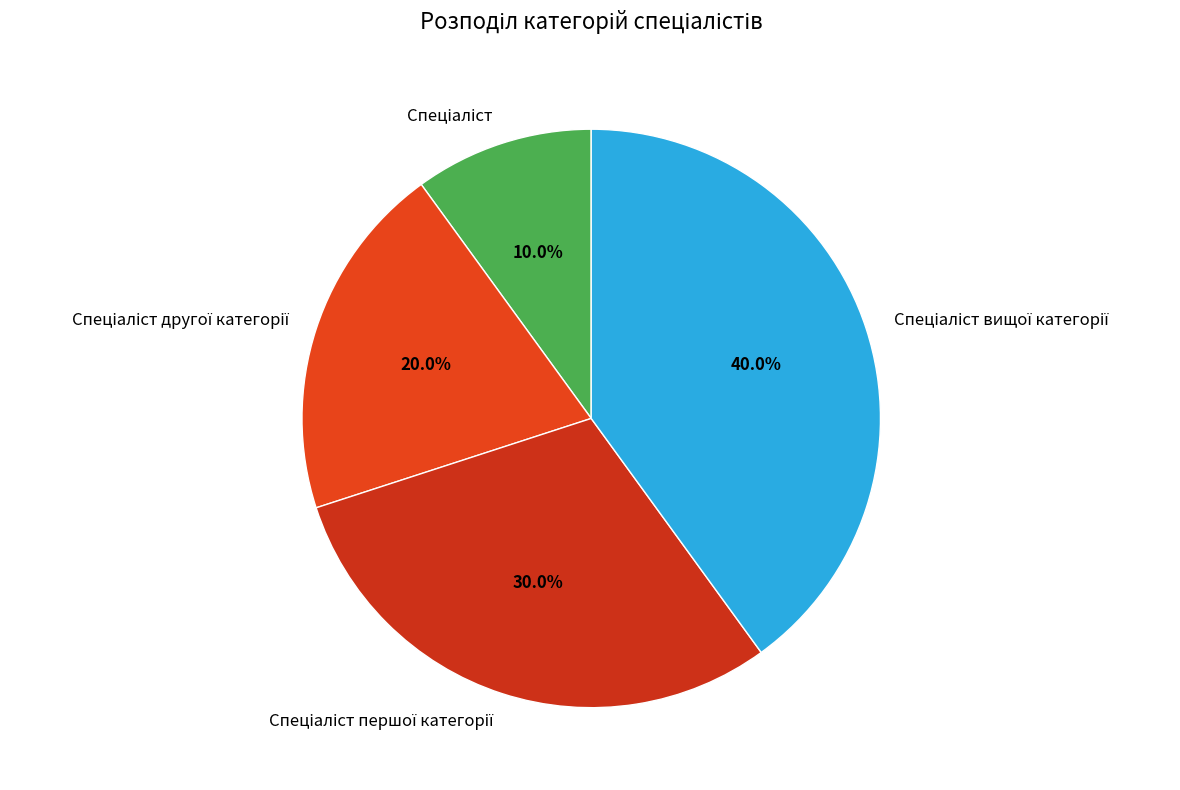

Does any single category account for the majority?

No